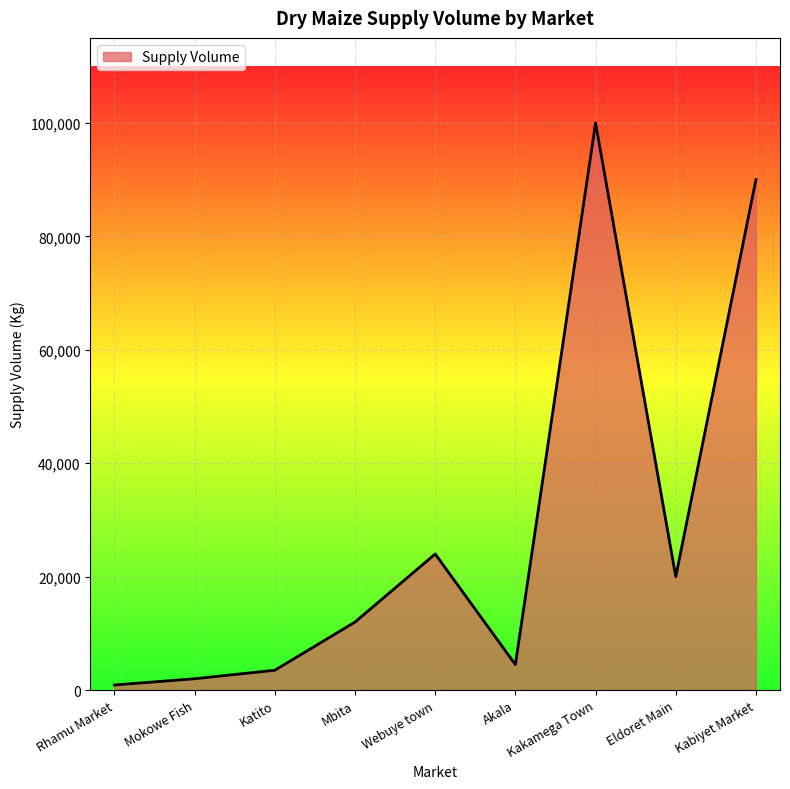

What is the minimum value shown in the chart?

900